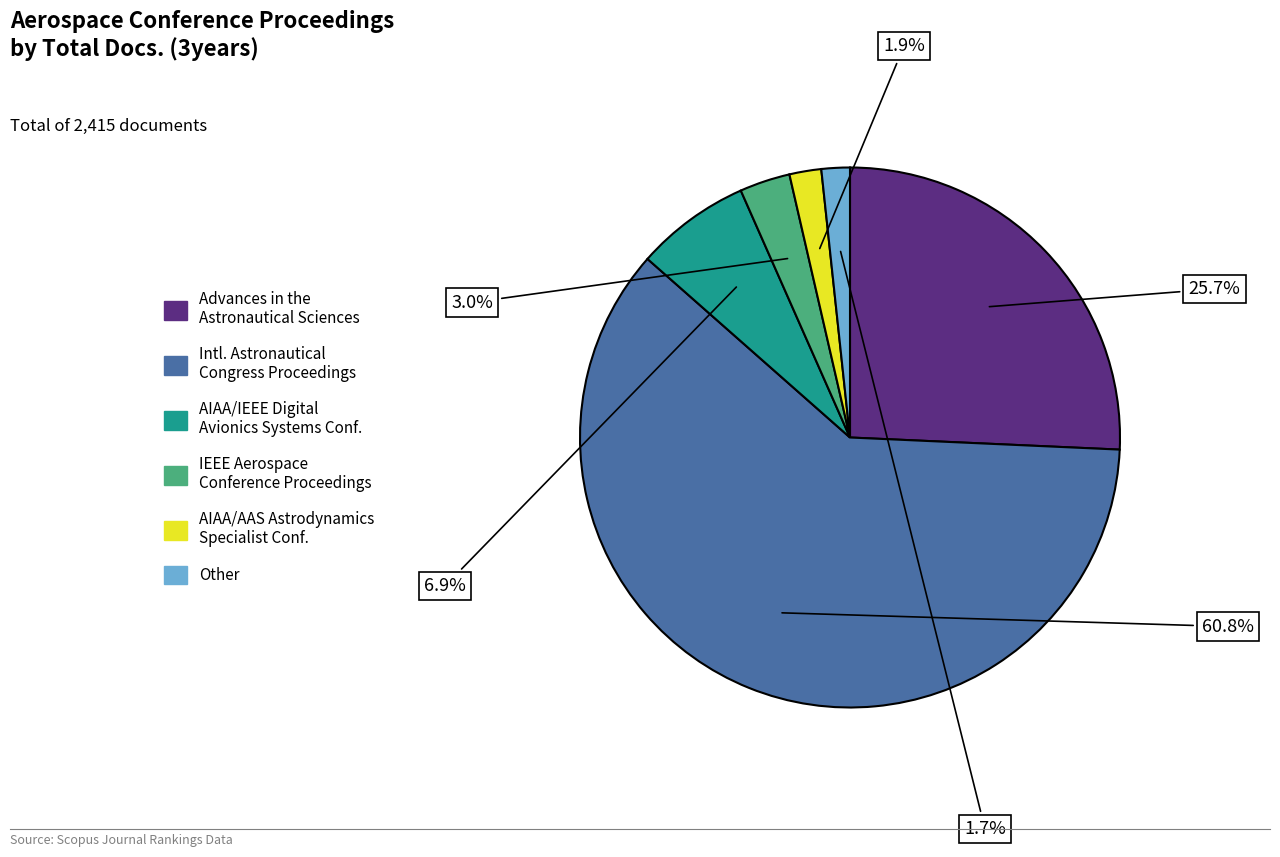

Is there any slice that represents more than half of the pie?

Yes